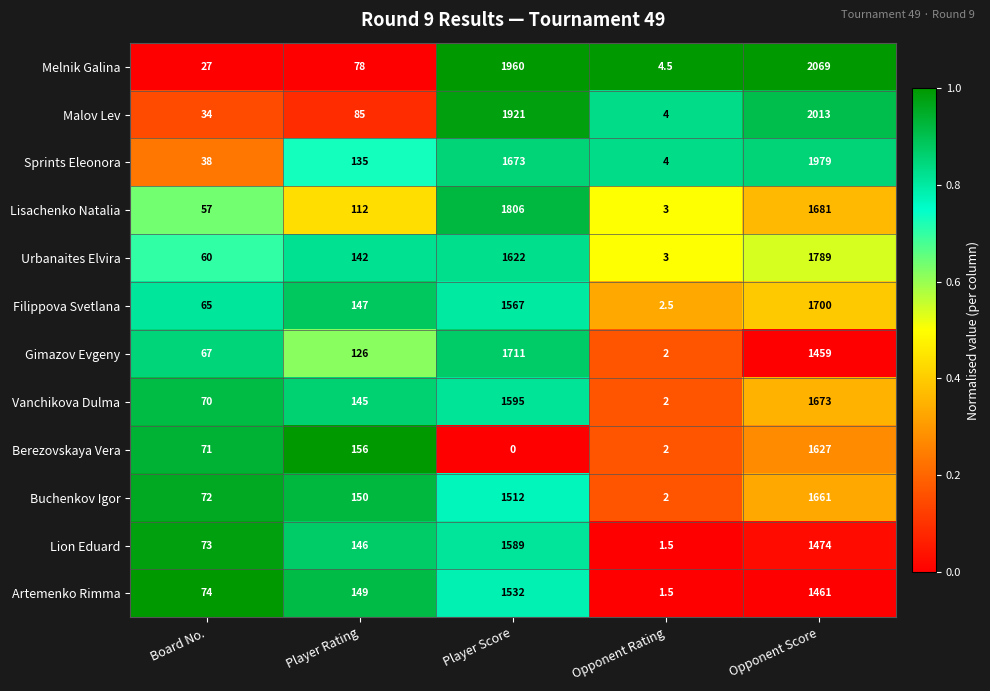

List the series in order of their peak value, lowest first.

Artemenko Rimma, Lion Eduard, Berezovskaya Vera, Buchenkov Igor, Vanchikova Dulma, Filippova Svetlana, Gimazov Evgeny, Urbanaites Elvira, Lisachenko Natalia, Sprints Eleonora, Malov Lev, Melnik Galina